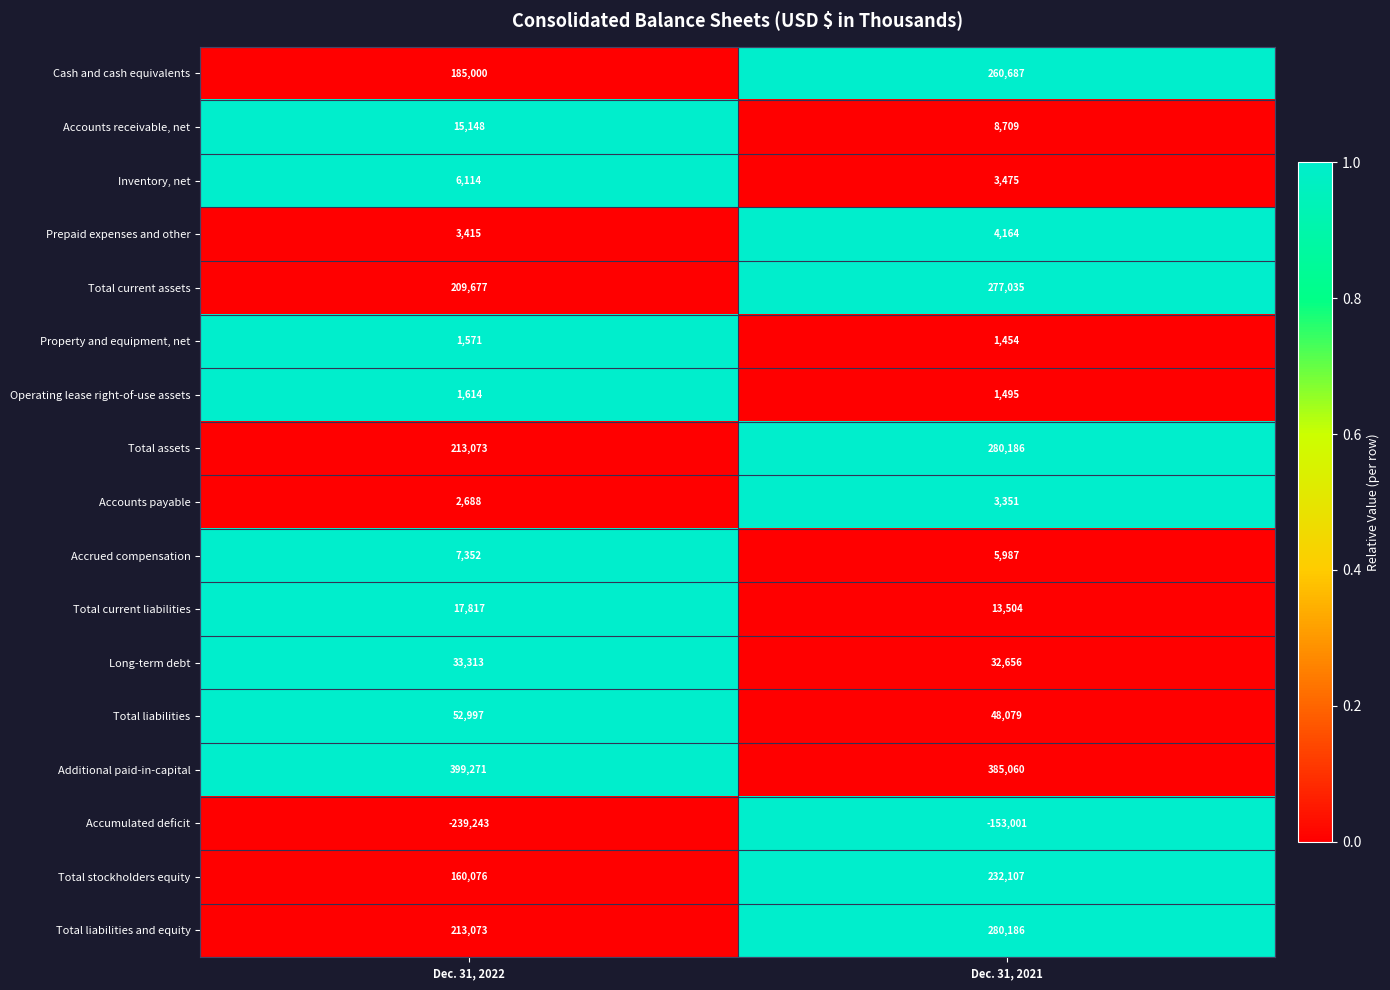

Is it true that Additional paid-in-capital equals 549378 at Dec. 31, 2022?

False